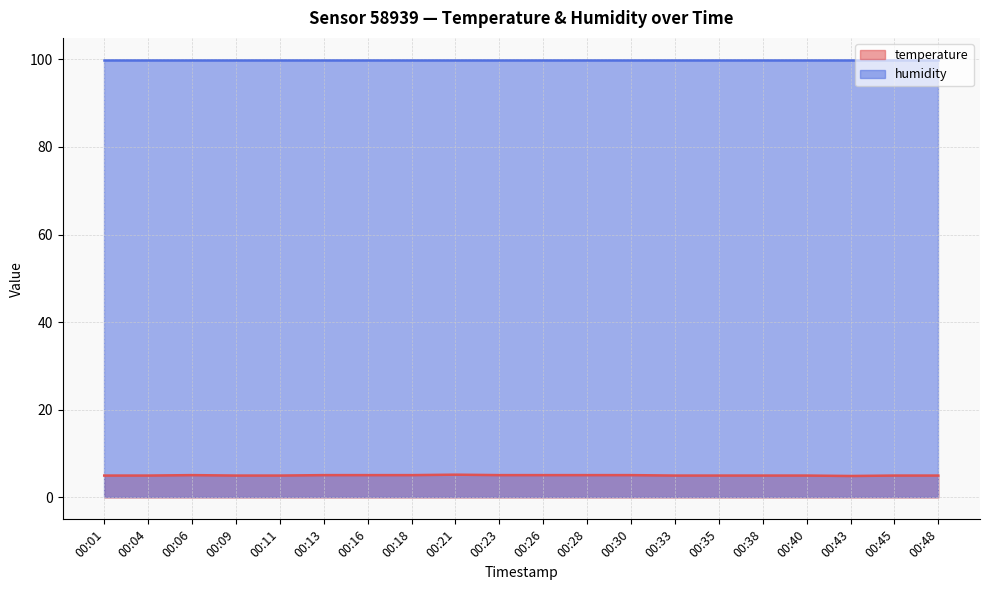

Approximately how many times larger is the value at 00:30 compared to 00:23?

1.0